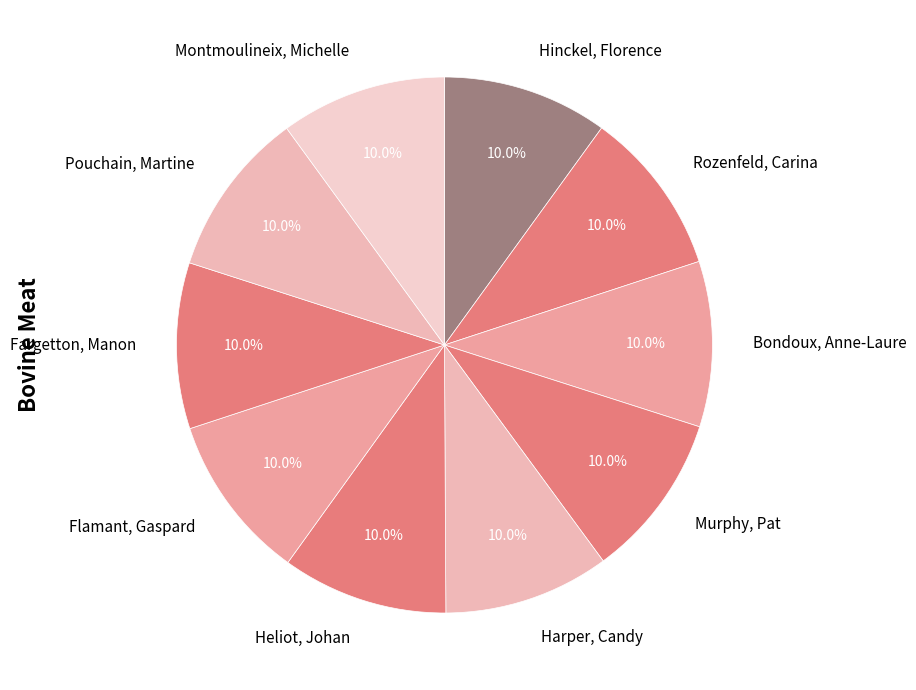

What percentage do Flamant, Gaspard and Fargetton, Manon together represent?

20.0%